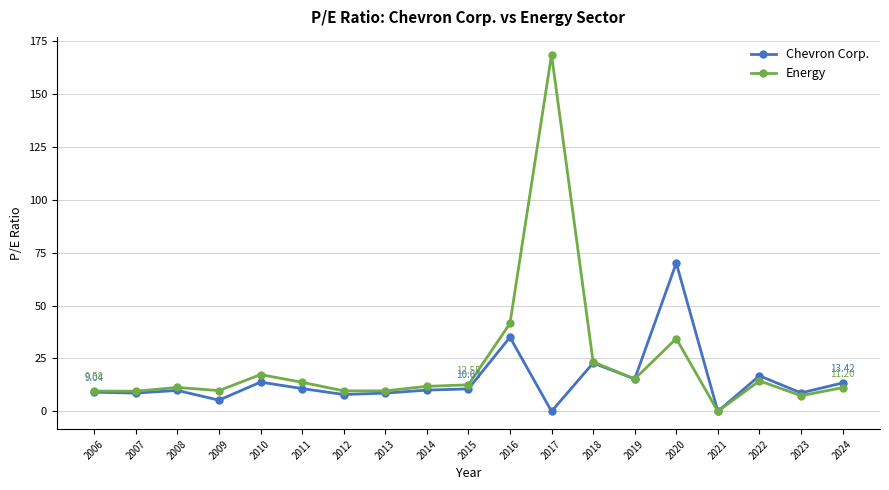

What is the total value across all series at 2024?

24.6